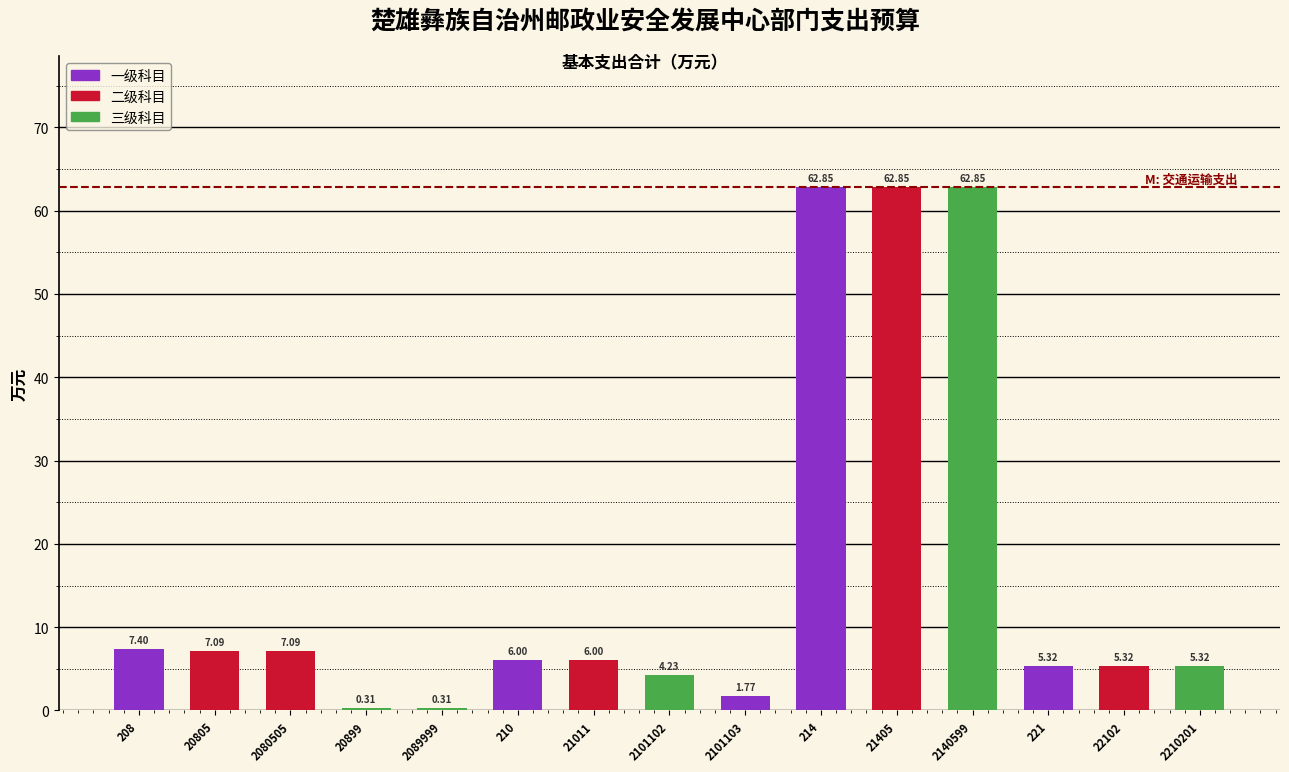

What is the difference between the second highest and second lowest values?

62.5